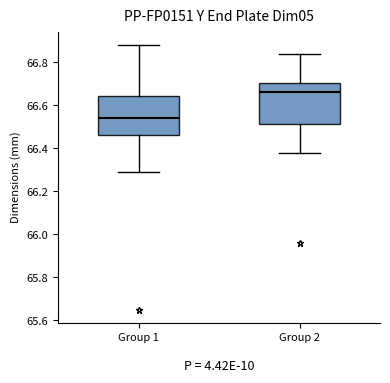

Reading left to right, read every box against the y-axis: the position of its median line, the range the box covers, and the ends of its whiskers. The values are not printed on the chart, so give them approximately, as read against the axis.

Group 1: median 66.54, box 66.46 to 66.64, whiskers 66.30 to 66.88
Group 2: median 66.66, box 66.52 to 66.70, whiskers 66.38 to 66.84